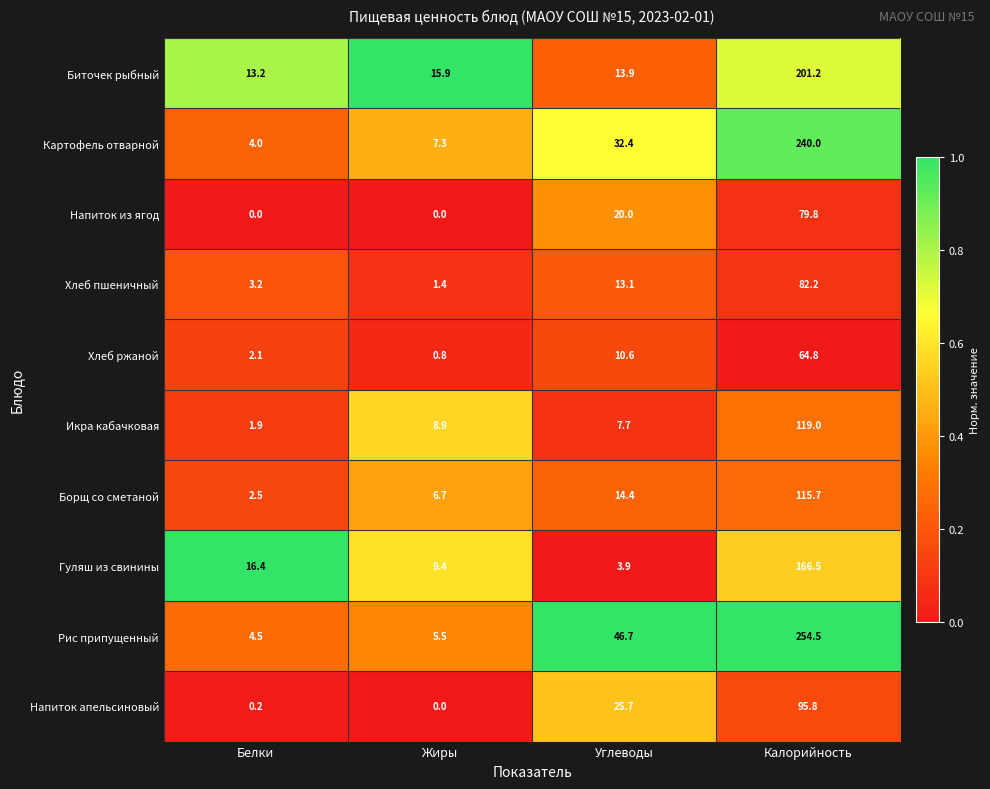

List the series in order of their peak value, lowest first.

Хлеб ржаной, Напиток из ягод, Хлеб пшеничный, Напиток апельсиновый, Борщ со сметаной, Икра кабачковая, Гуляш из свинины, Биточек рыбный, Картофель отварной, Рис припущенный